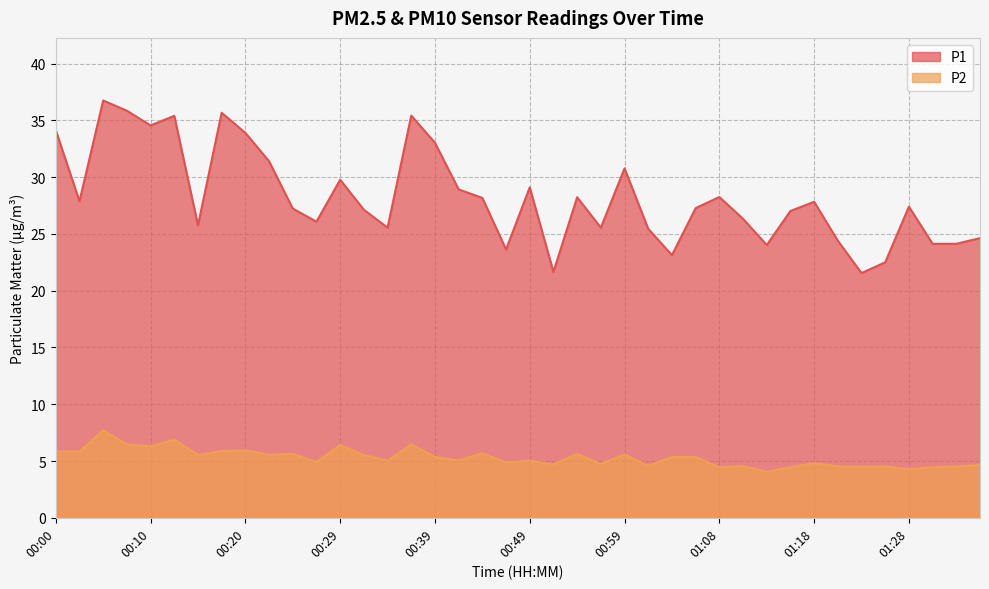

How many lines are shown in the chart?

2